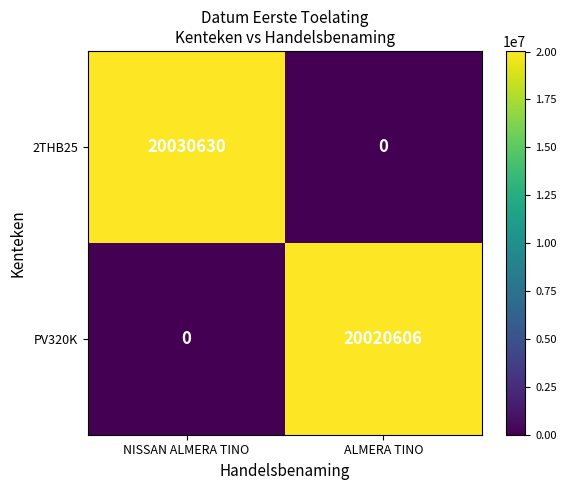

Rank the series at NISSAN ALMERA TINO from lowest to highest value.

PV320K, 2THB25